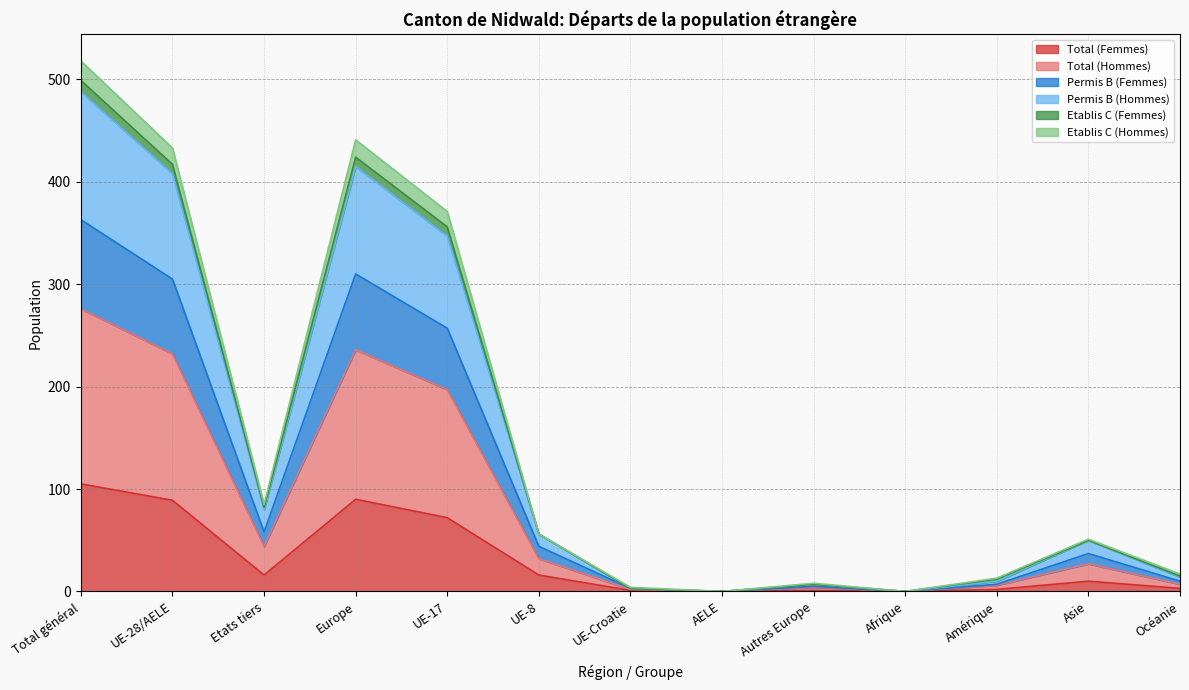

Is it true that Total (Femmes) equals 72 at UE-17?

True